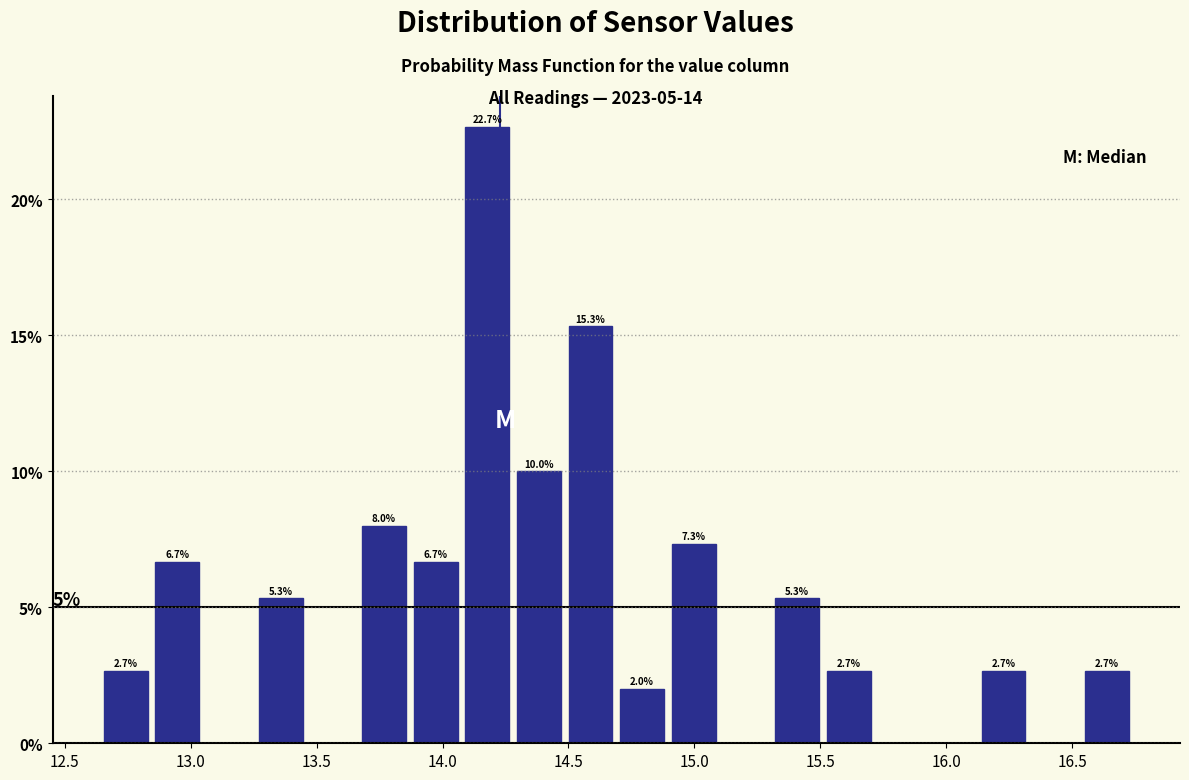

Which range on the x-axis has the tallest bar?

14.075 to 14.280